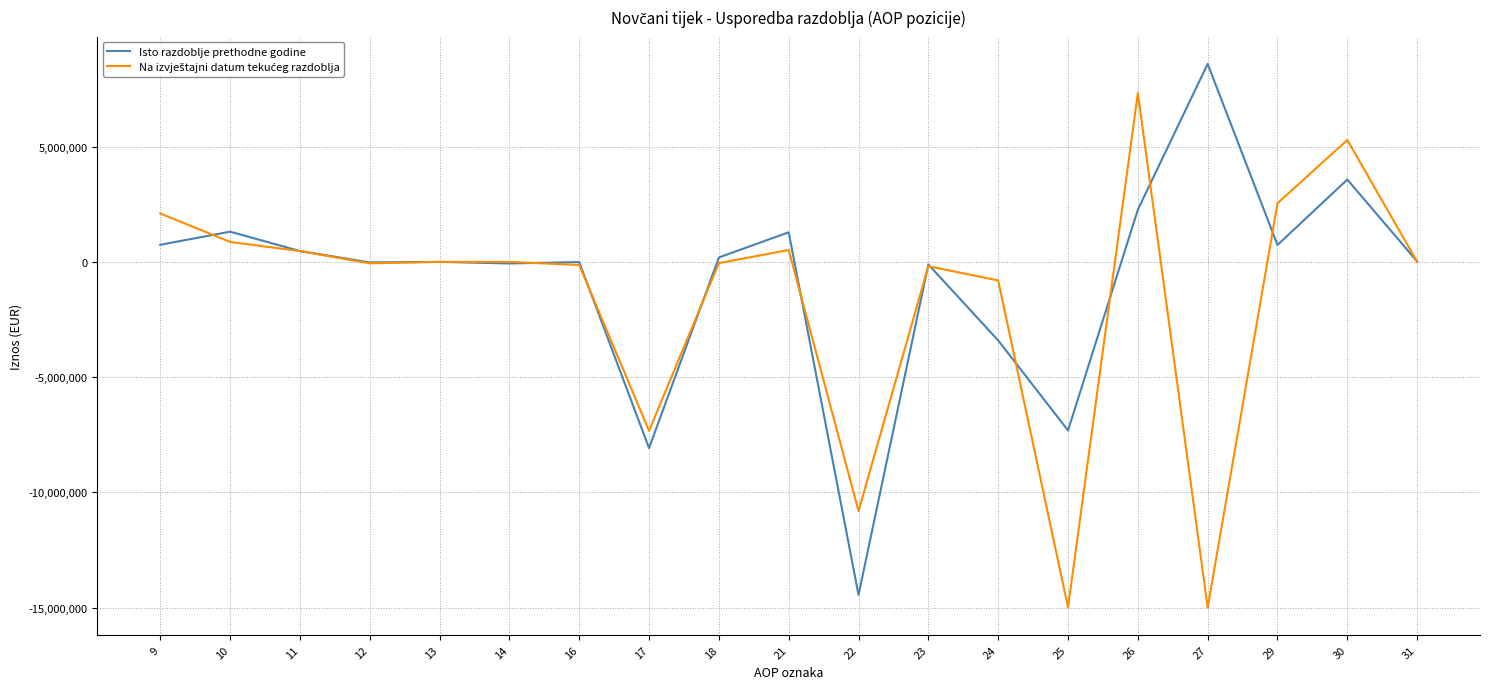

Count the number of categories in the chart.

19